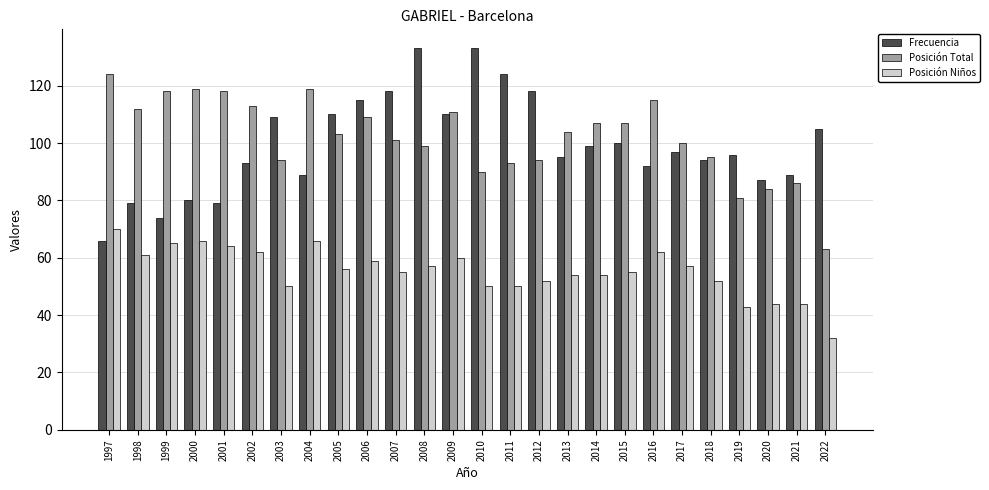

What is the difference between the Posición Total values at 2019 and 1997?

43